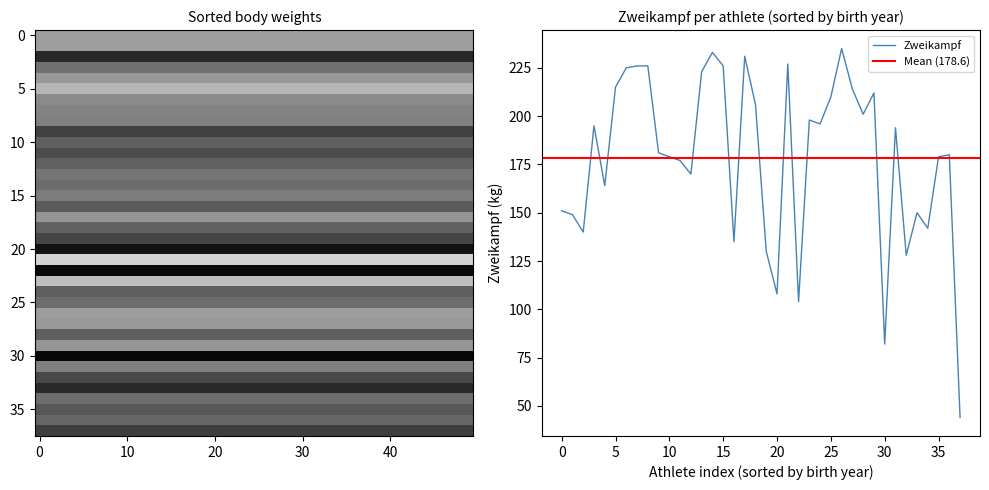

What is the highest value of the Zweikampf series?

235